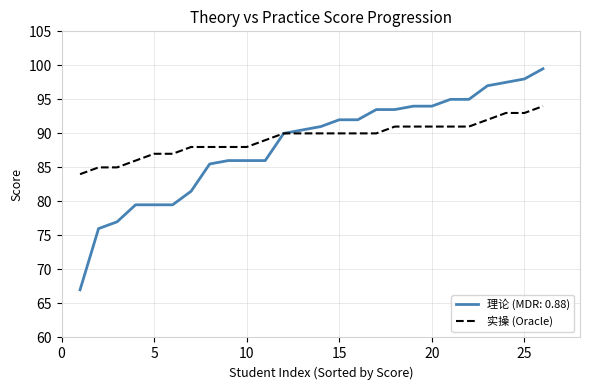

List the series in order of their peak value, lowest first.

实操 (Oracle), 理论 (MDR: 0.88)